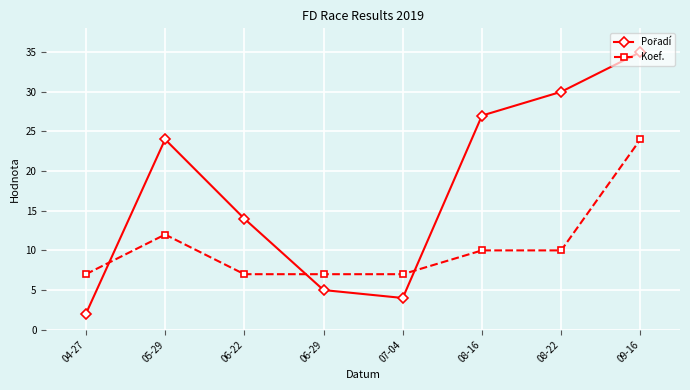

Where is the first local maximum for Koef.?

05-29